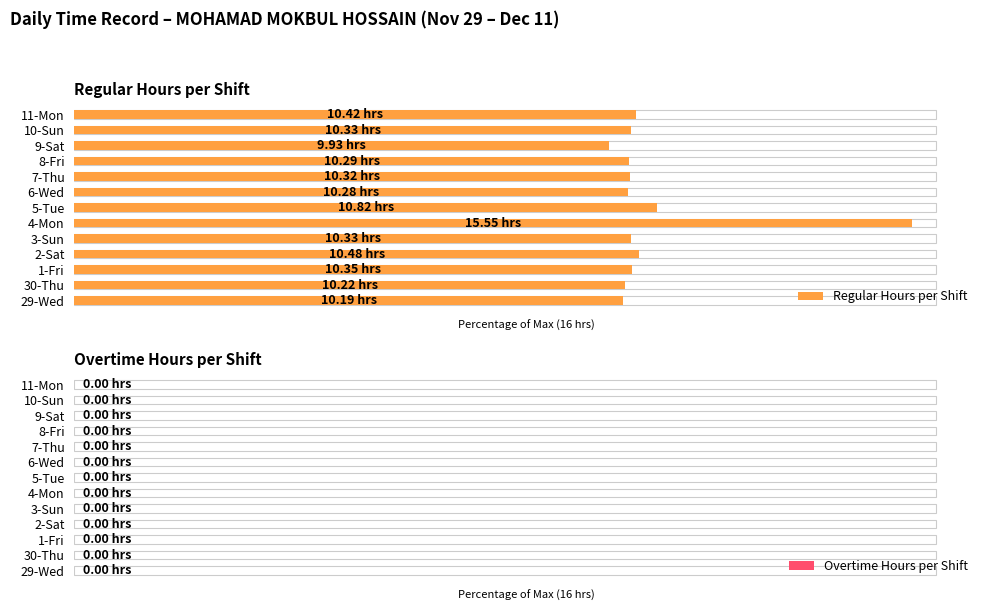

How many values in the Regular Hours per Shift series exceed 64?

10